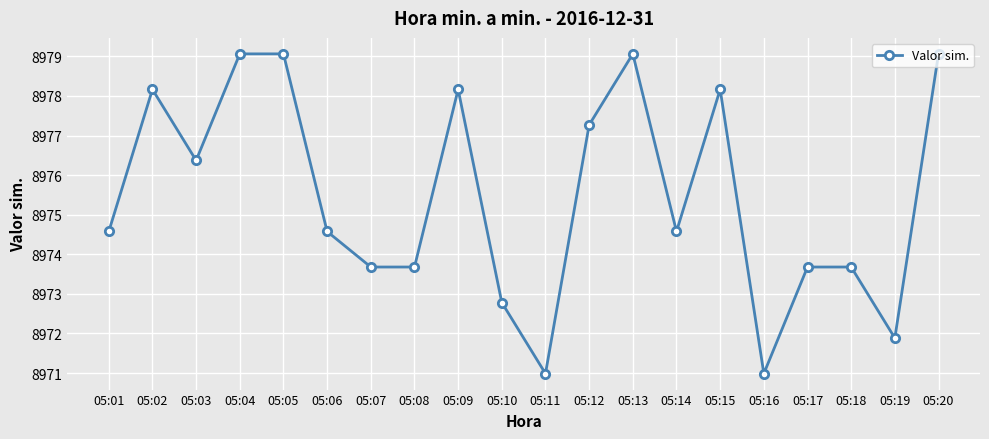

The chart shows a value of 14985.7 at 05:12. True or false?

False